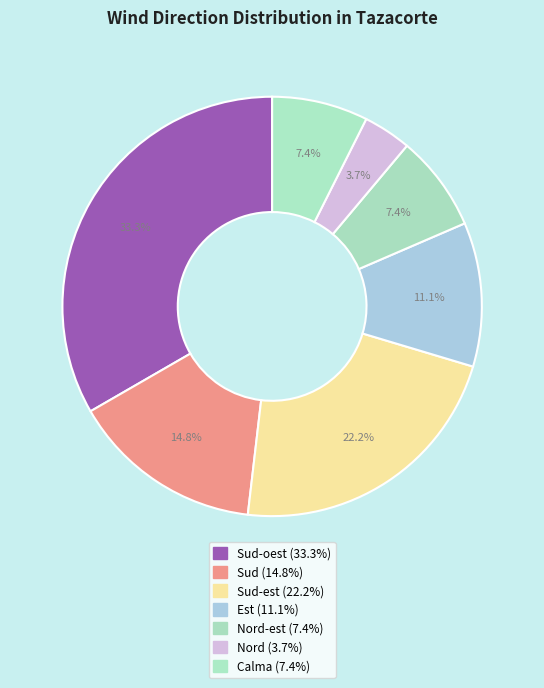

Which category has the biggest portion of the pie?

Sud-oest